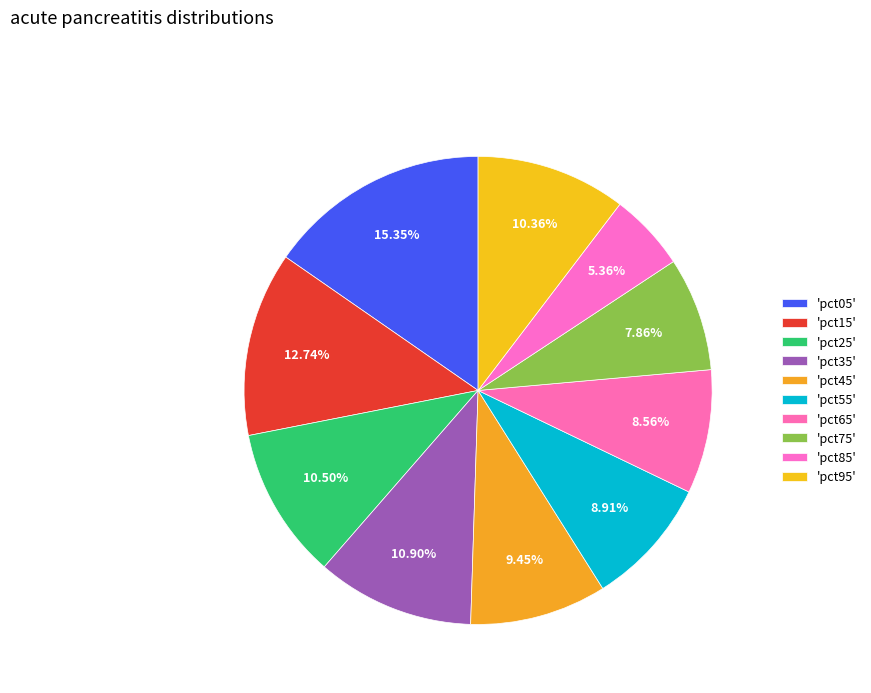

How many slices are in this pie chart?

10